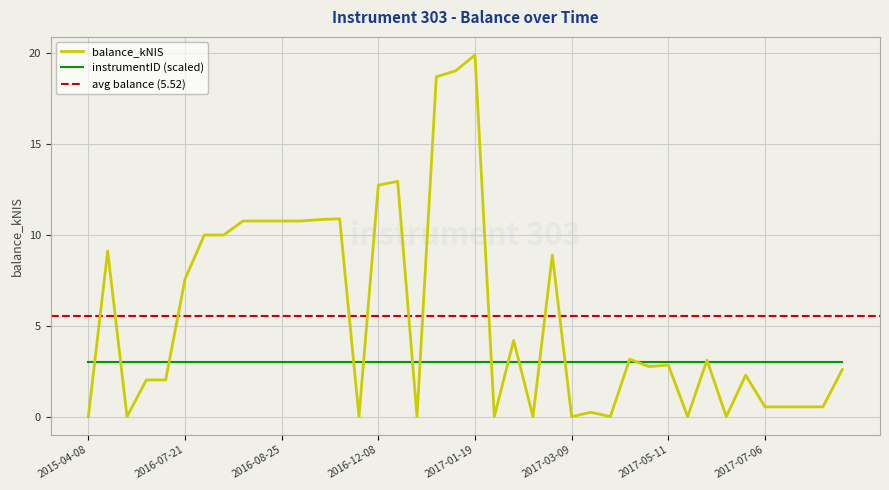

The value at 2017-02-16 is -6.5. True or false?

False